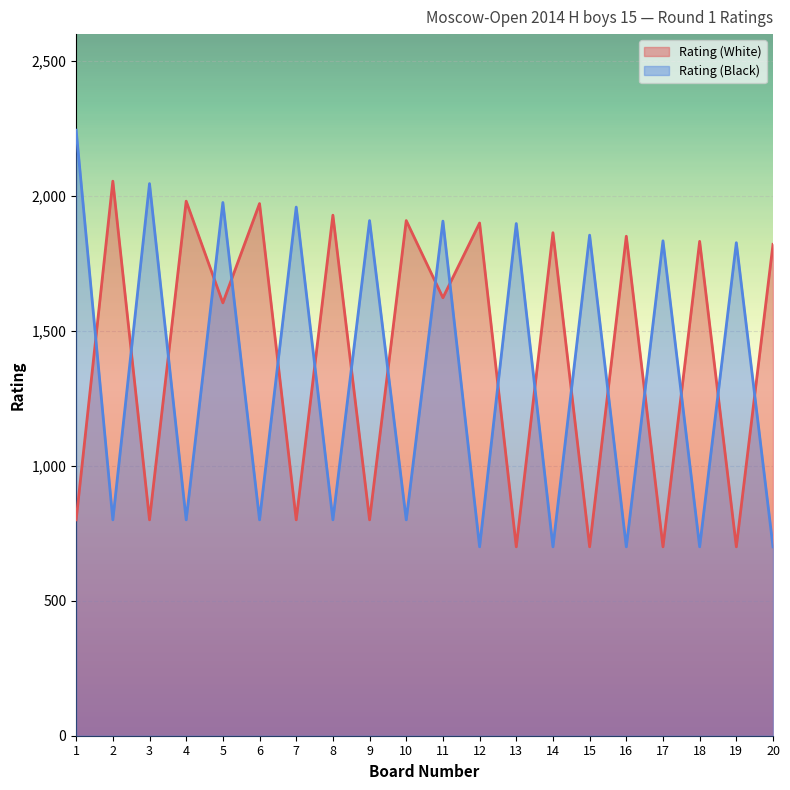

What are all the series names shown in the legend?

Rating (White), Rating (Black)